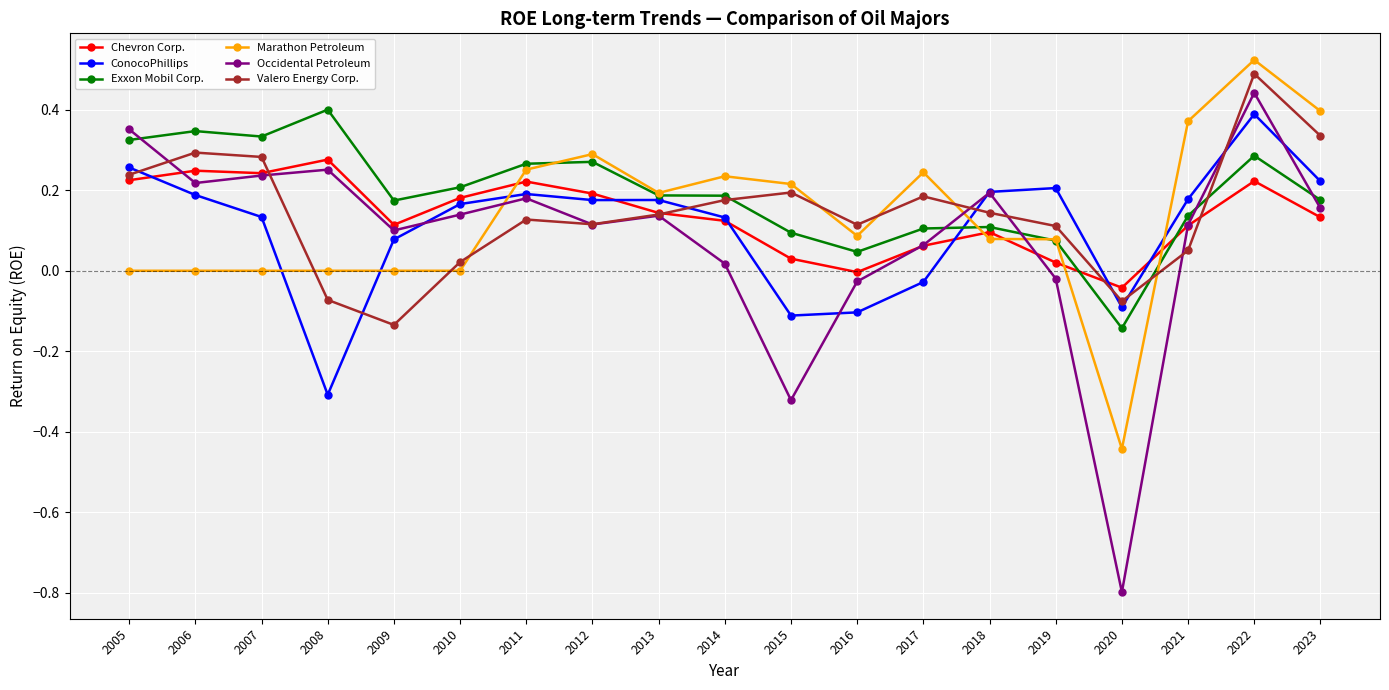

How many data points in Valero Energy Corp. are above 0?

16